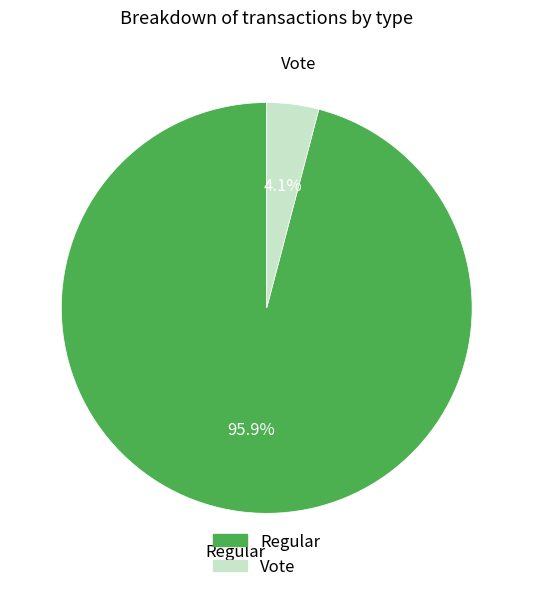

Which category has the smallest portion of the pie?

Vote